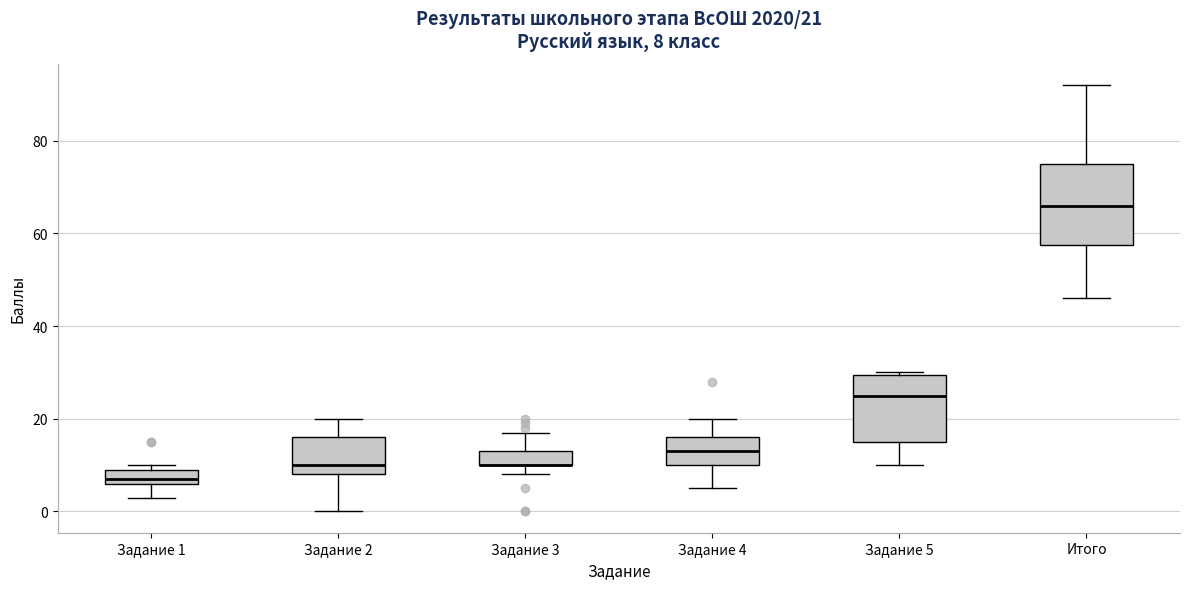

Comparing the boxes themselves (not the whiskers), which one is the tallest?

Итого